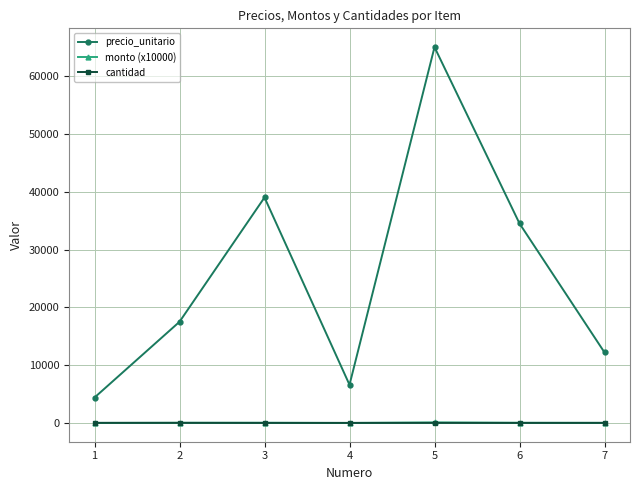

Rank the categories by precio_unitario value from highest to lowest.

5, 3, 6, 2, 7, 4, 1